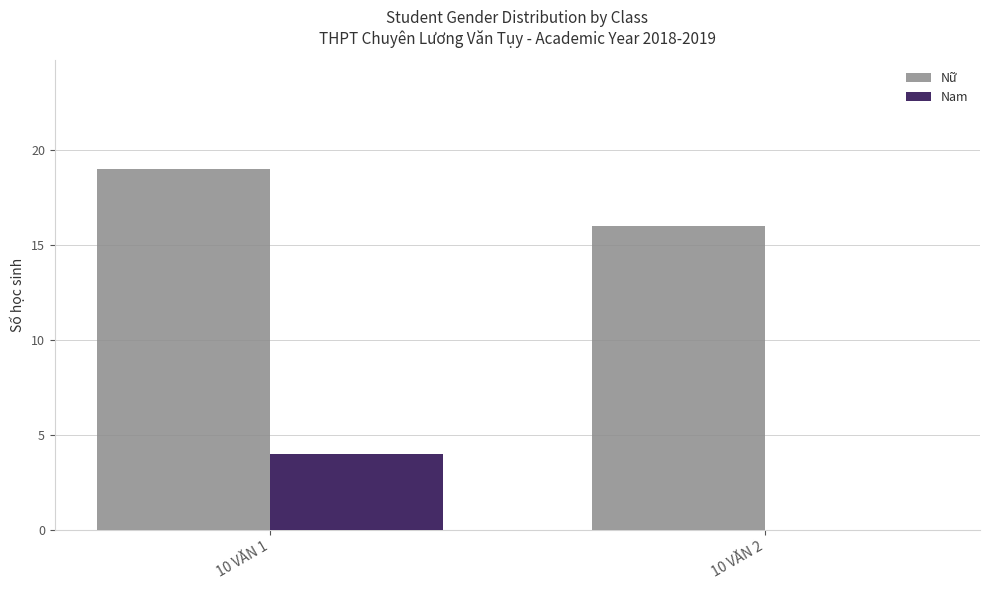

What is the average value of the Nữ series?

18